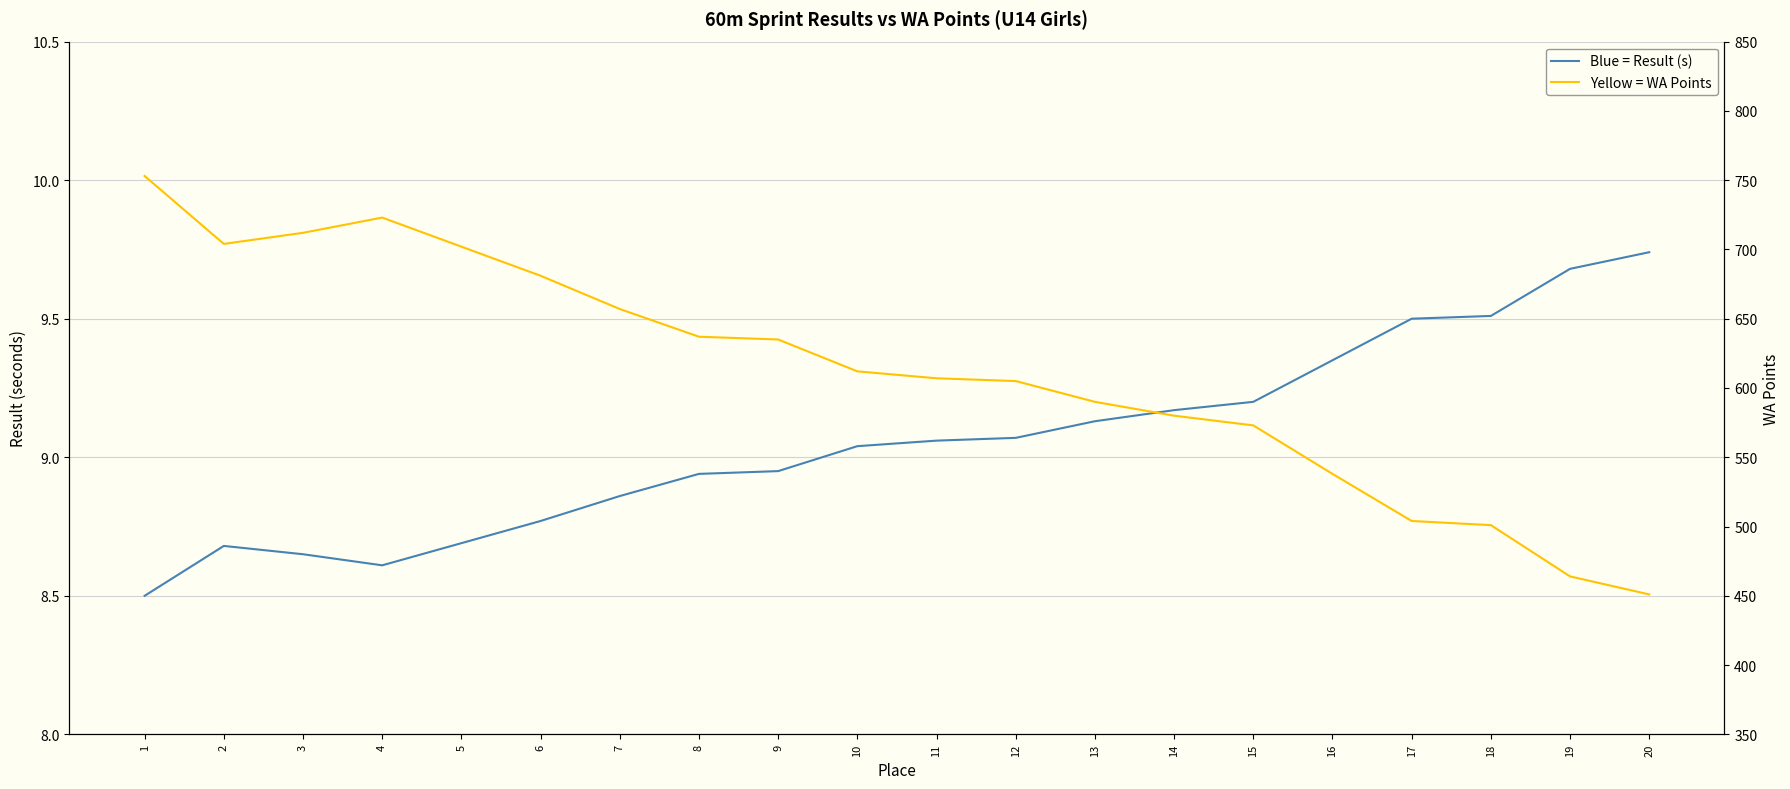

What is the spread (max minus min) of values at 19?

454.3